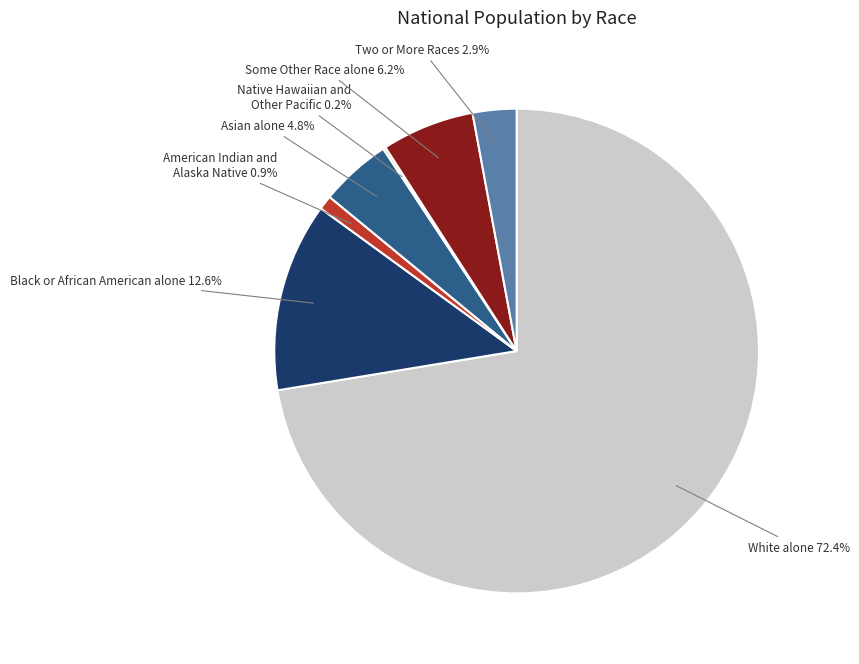

Is there a majority slice in this chart?

Yes